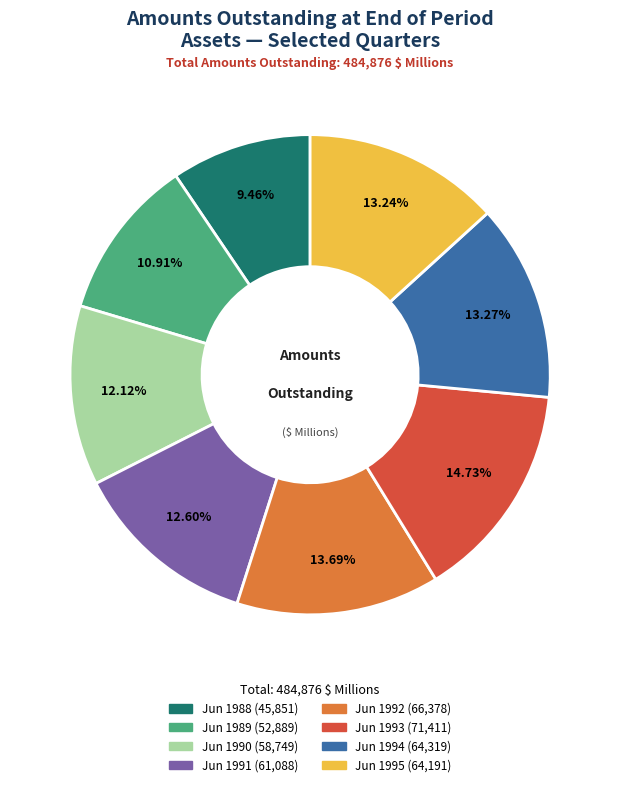

Is there a majority slice in this chart?

No